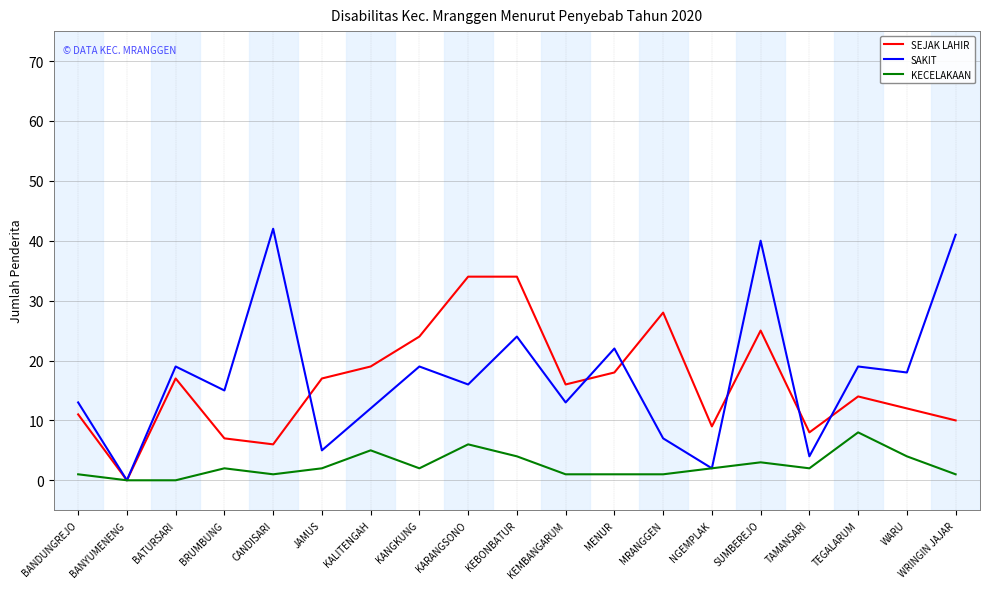

At which label is SAKIT closest to 21?

MENUR